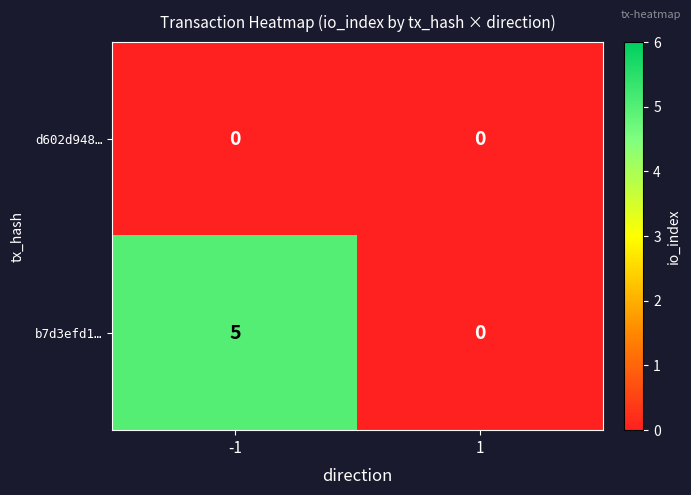

How many data points in b7d3efd1… are less than 5?

1